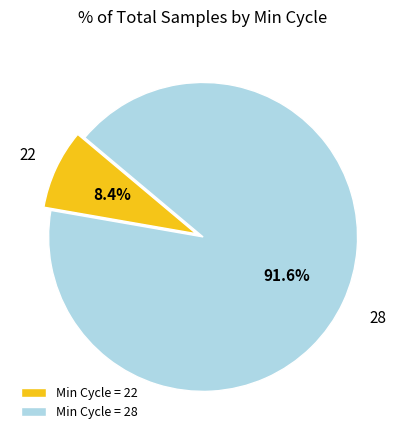

What percentage do Min Cycle = 28 and Min Cycle = 22 together represent?

100.0%